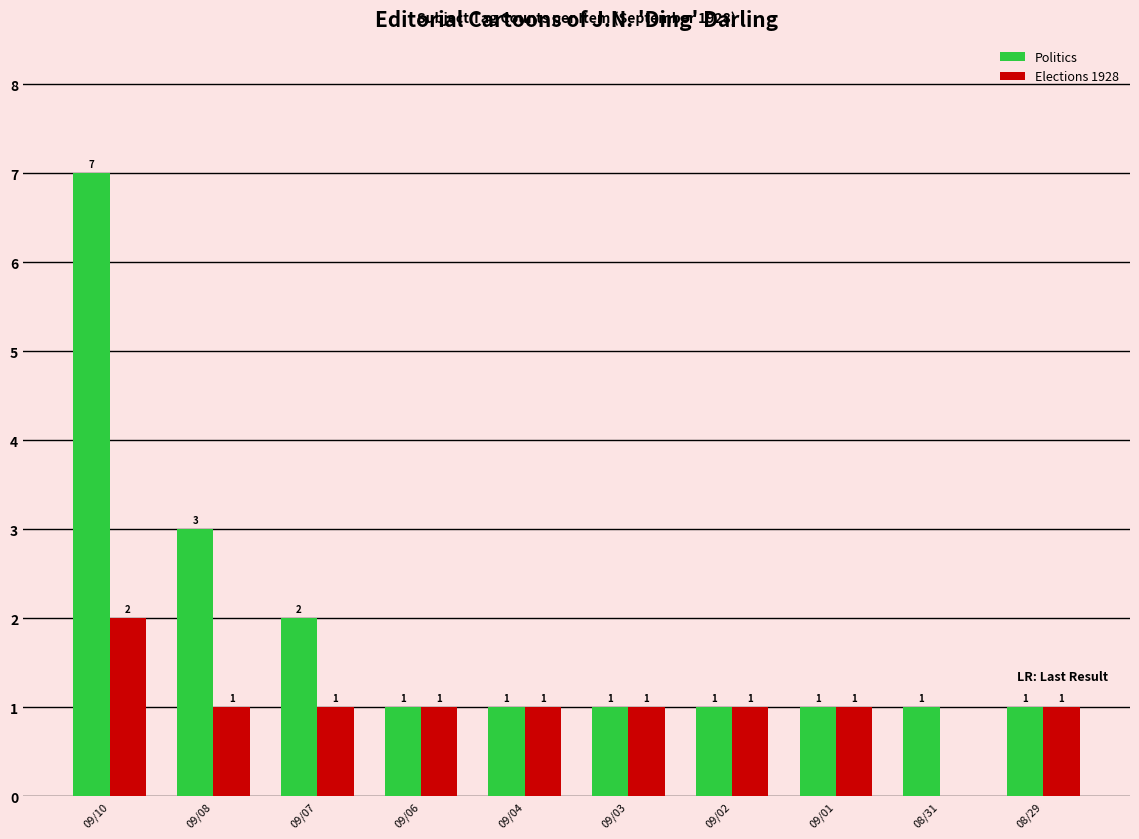

The value of Elections 1928 at 09/06 is 0. True or false?

False